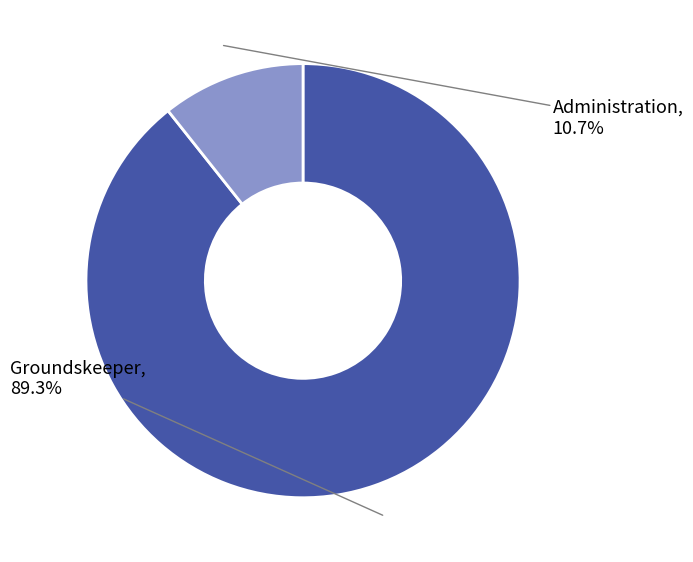

Is there any slice that represents more than half of the pie?

Yes